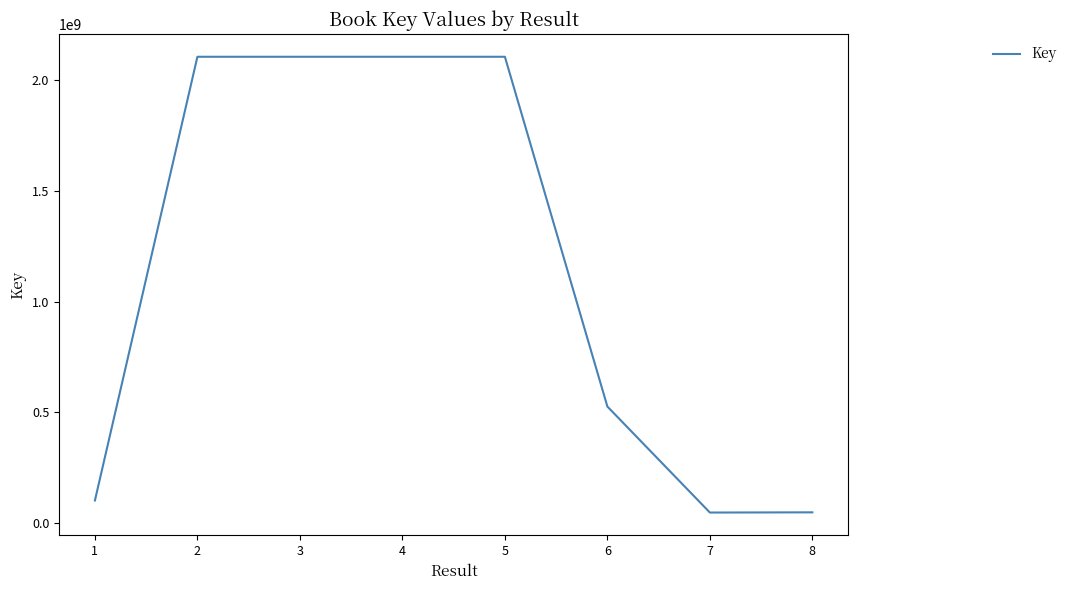

What is the minimum value shown in the chart?

45748495